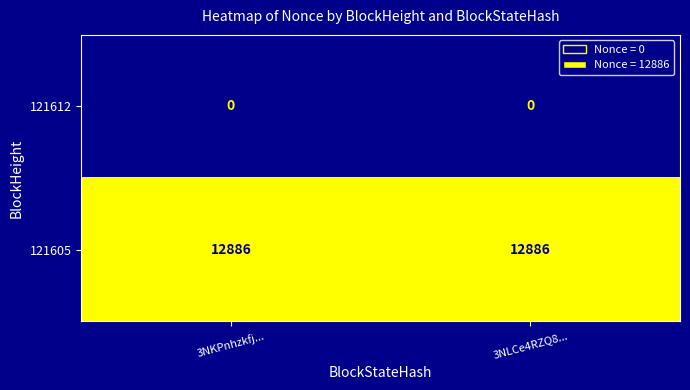

What is the lowest value of the 121605 series?

12886